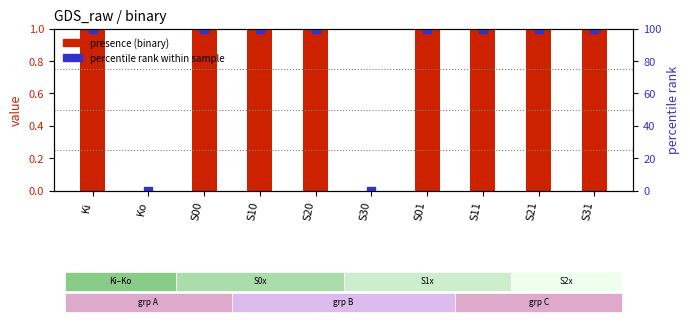

What are all the series names shown in the legend?

presence (binary), percentile rank within sample